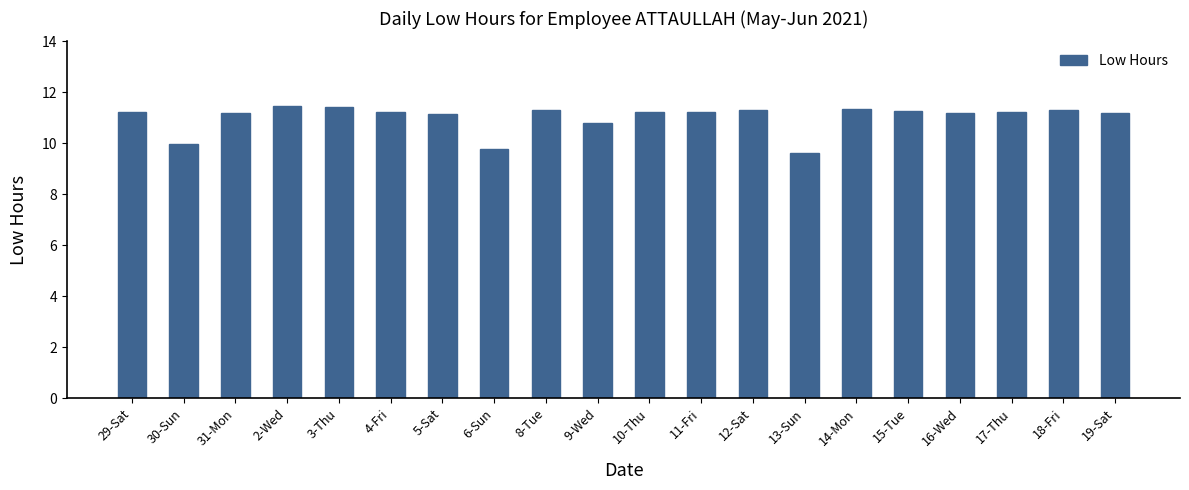

What is the ratio of the value at 19-Sat to the value at 18-Fri?

1.0